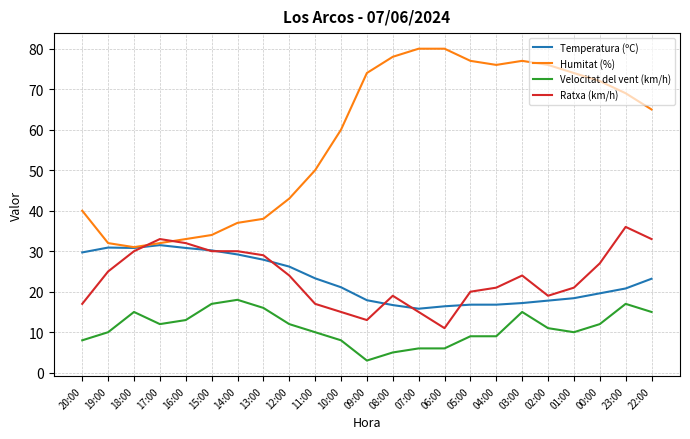

In Humitat (%), how many points are lower than both neighbors (excluding endpoints)?

2